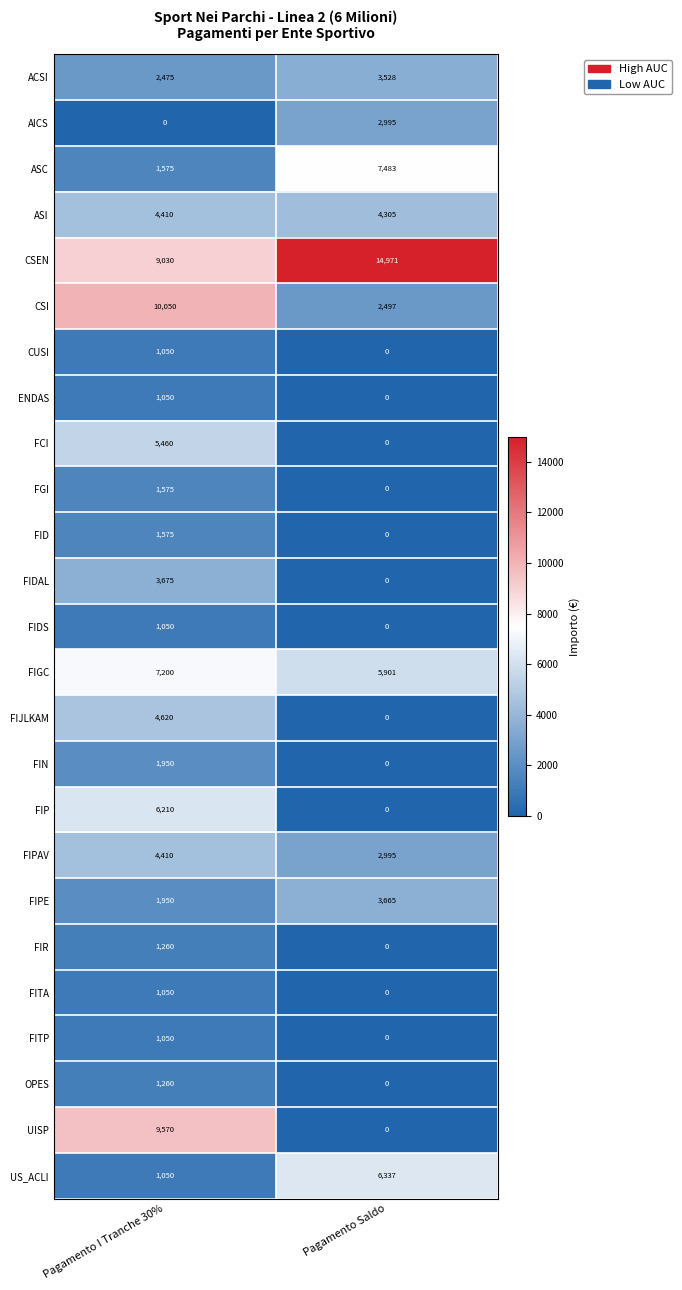

What value does the ACSI series have at Pagamento I Tranche 30%, to the nearest 100?

2500